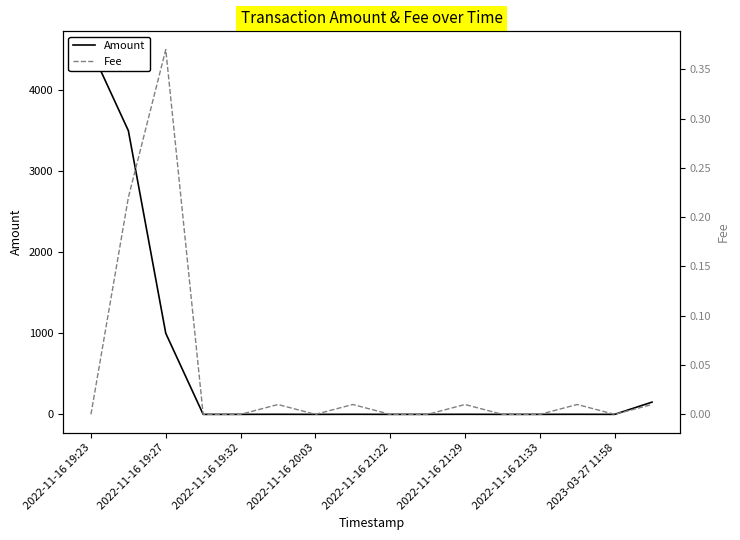

Which series has the largest range (max minus min)?

Amount